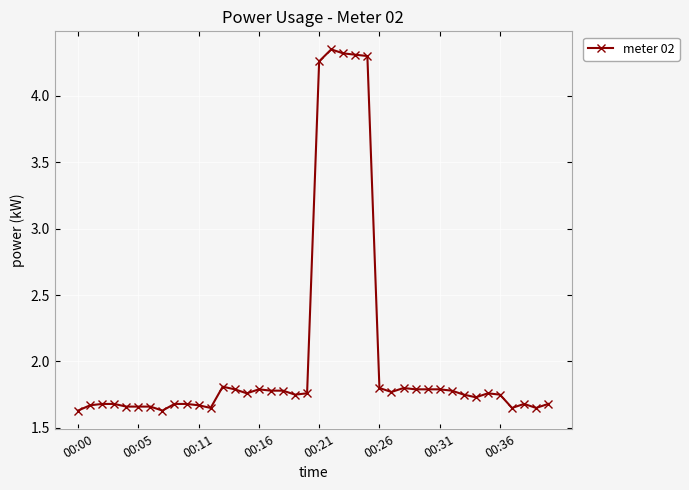

What is the difference between the maximum and minimum values?

2.7